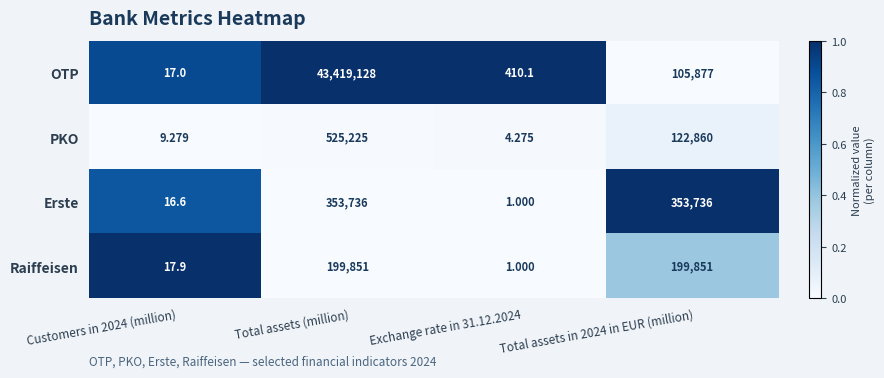

At Customers in 2024 (million), list the series in order from smallest to largest.

PKO, Erste, OTP, Raiffeisen